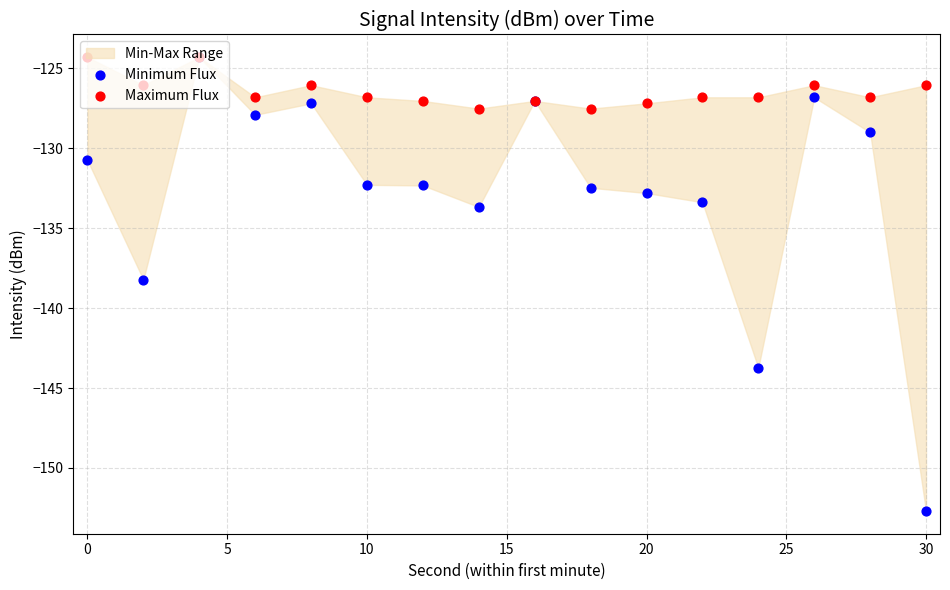

At how many categories does at least one series exceed -136?

16